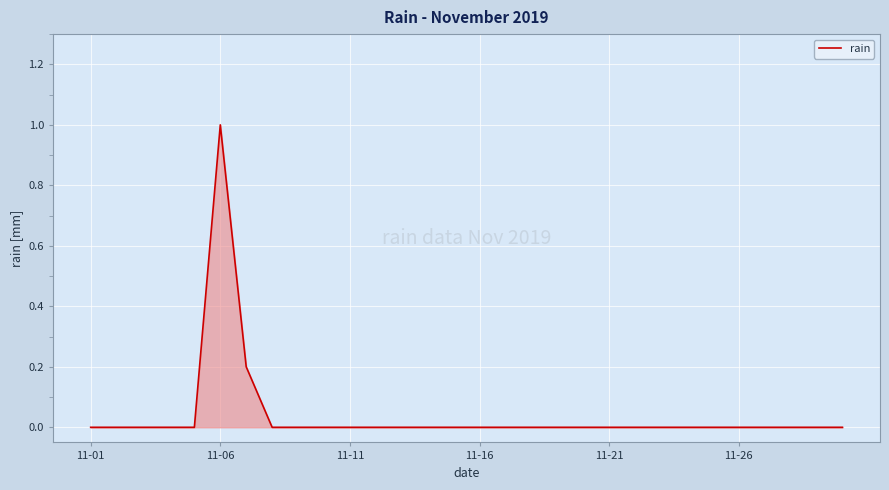

What is the greatest value displayed?

1.0